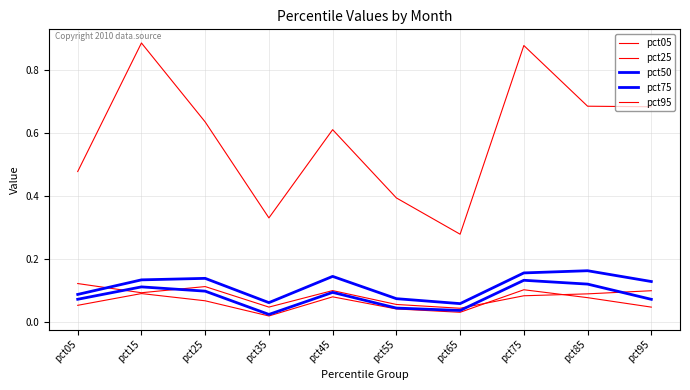

Reading left to right, list all the values displayed in this chart.

pct05: pct05=0.1	pct15=0.1	pct25=0.1	pct35=0.0	pct45=0.1	pct55=0.1	pct65=0.0	pct75=0.1	pct85=0.1	pct95=0.1
pct25: pct05=0.1	pct15=0.1	pct25=0.1	pct35=0.0	pct45=0.1	pct55=0.0	pct65=0.0	pct75=0.1	pct85=0.1	pct95=0.0
pct50: pct05=0.1	pct15=0.1	pct25=0.1	pct35=0.0	pct45=0.1	pct55=0.0	pct65=0.0	pct75=0.1	pct85=0.1	pct95=0.1
pct75: pct05=0.1	pct15=0.1	pct25=0.1	pct35=0.1	pct45=0.1	pct55=0.1	pct65=0.1	pct75=0.2	pct85=0.2	pct95=0.1
pct95: pct05=0.5	pct15=0.9	pct25=0.6	pct35=0.3	pct45=0.6	pct55=0.4	pct65=0.3	pct75=0.9	pct85=0.7	pct95=0.7